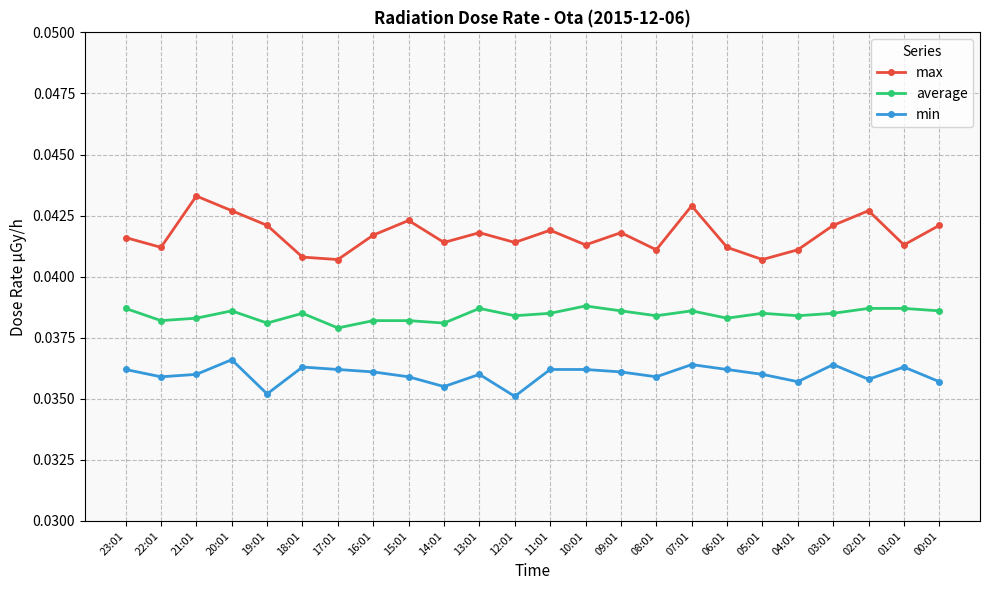

Which series has the widest spread of values?

max